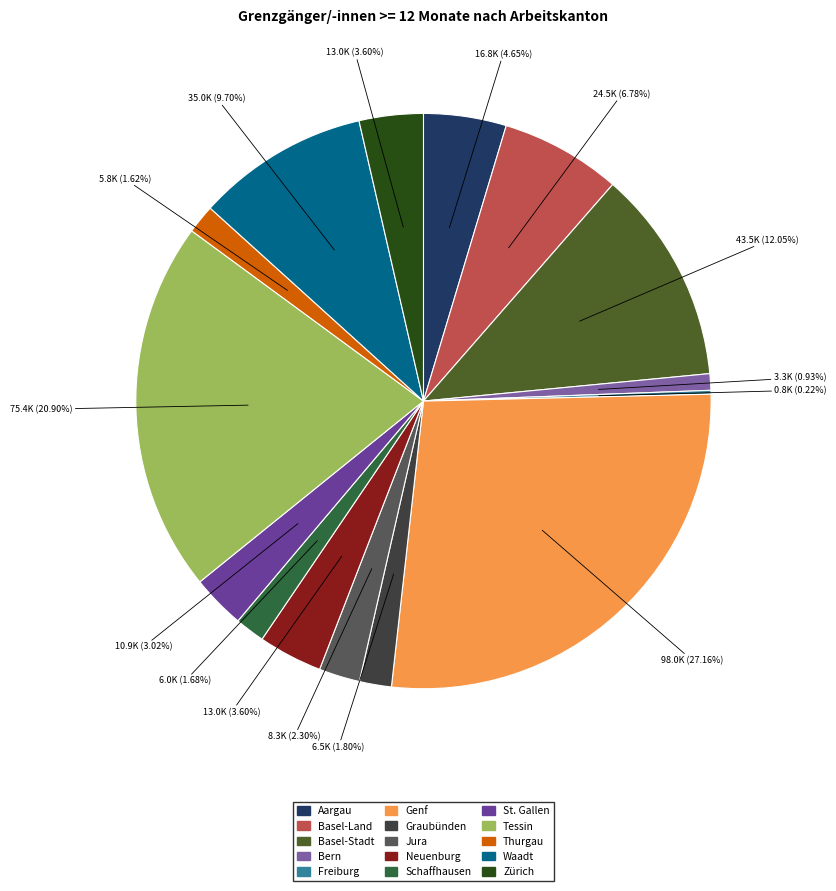

Does any single category account for the majority?

No